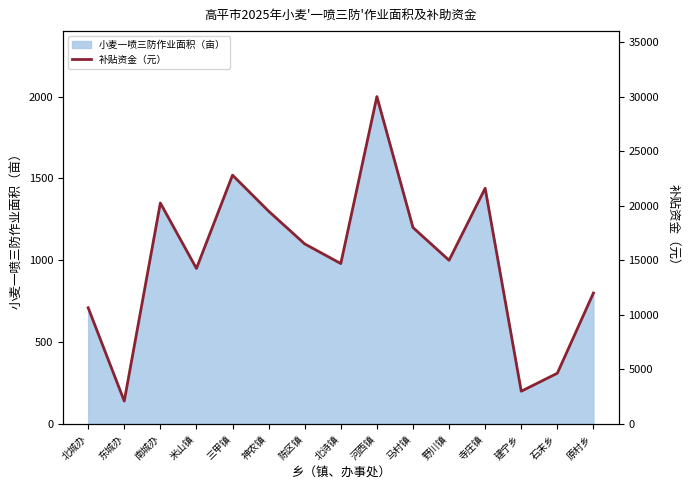

Reading left to right, extract all data points from this chart.

10650	2100	20250	14250	22800	19500	16500	14700	30000	18000	15000	21600	3000	4650	12000